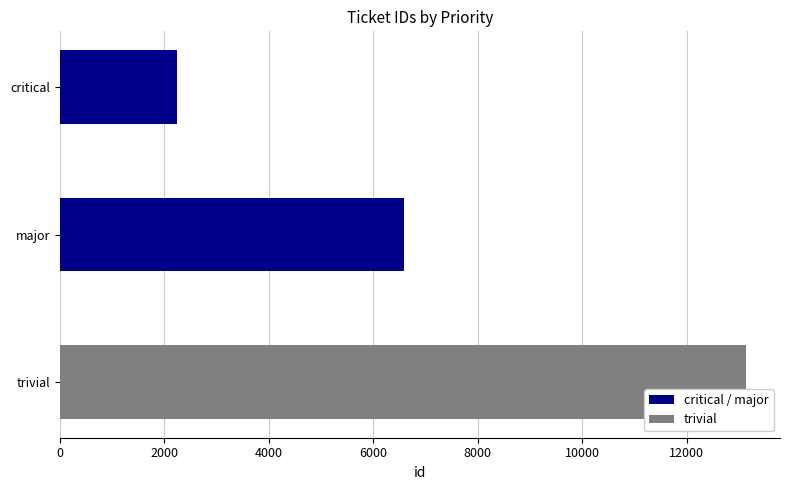

How many series are shown in this chart?

1